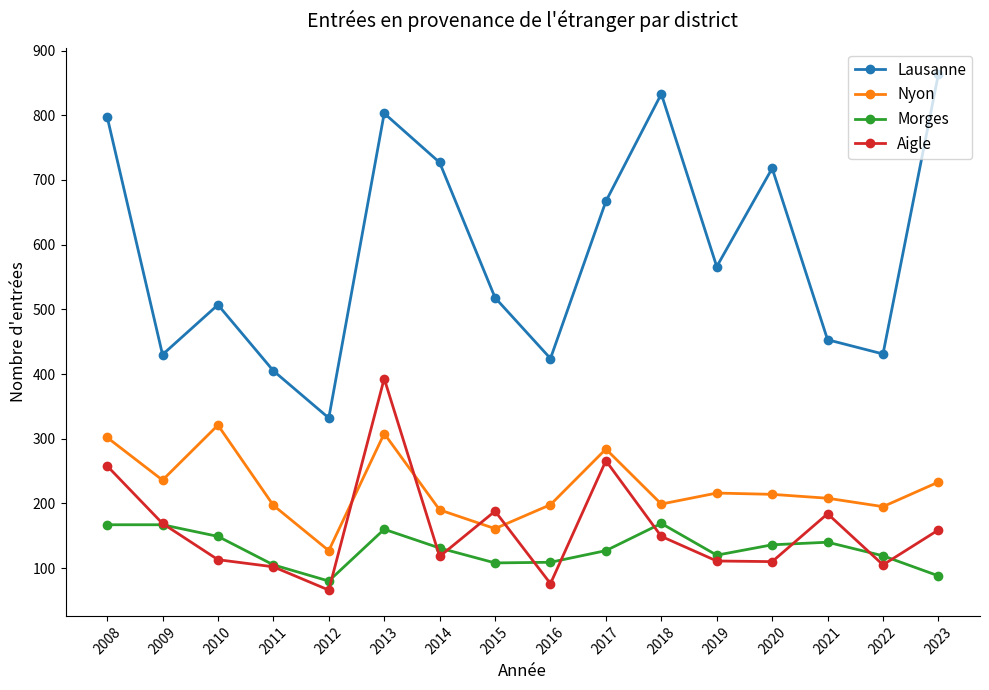

What is the value of the Aigle point at the 5th from the left?

66